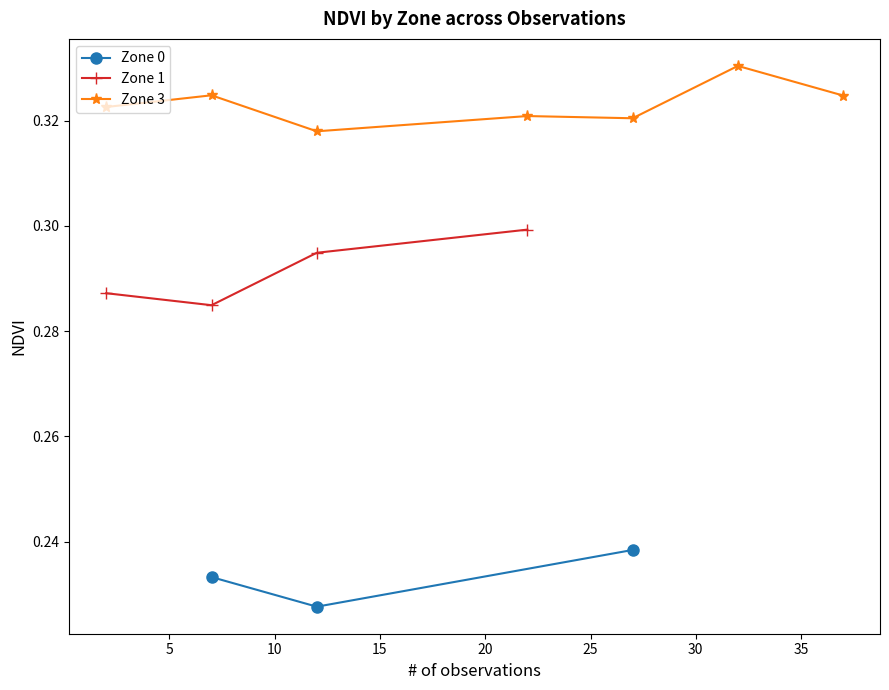

Count the Zone 0 values in the range 0 to 1.

3